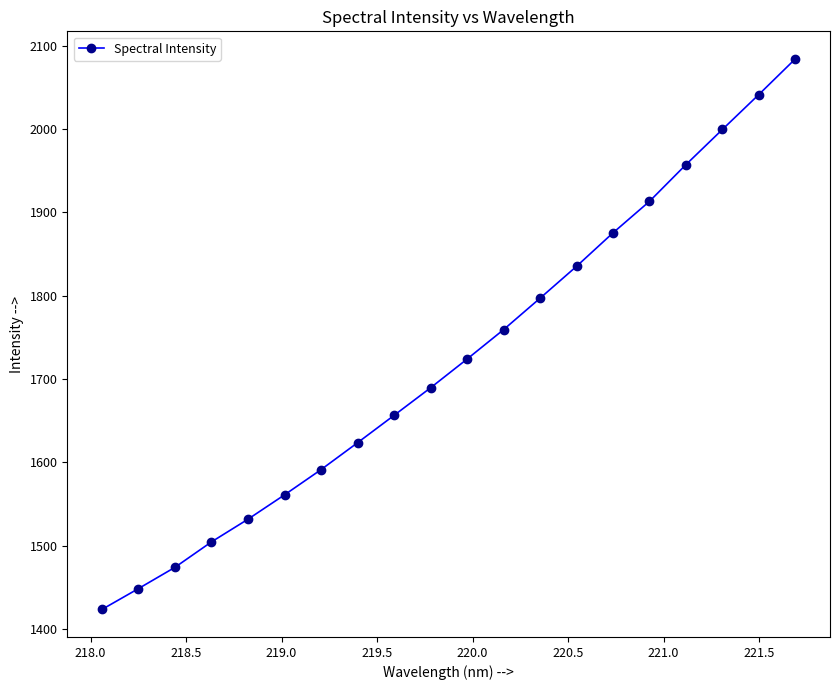

True or false: the data has more than 1 interior local peaks.

False